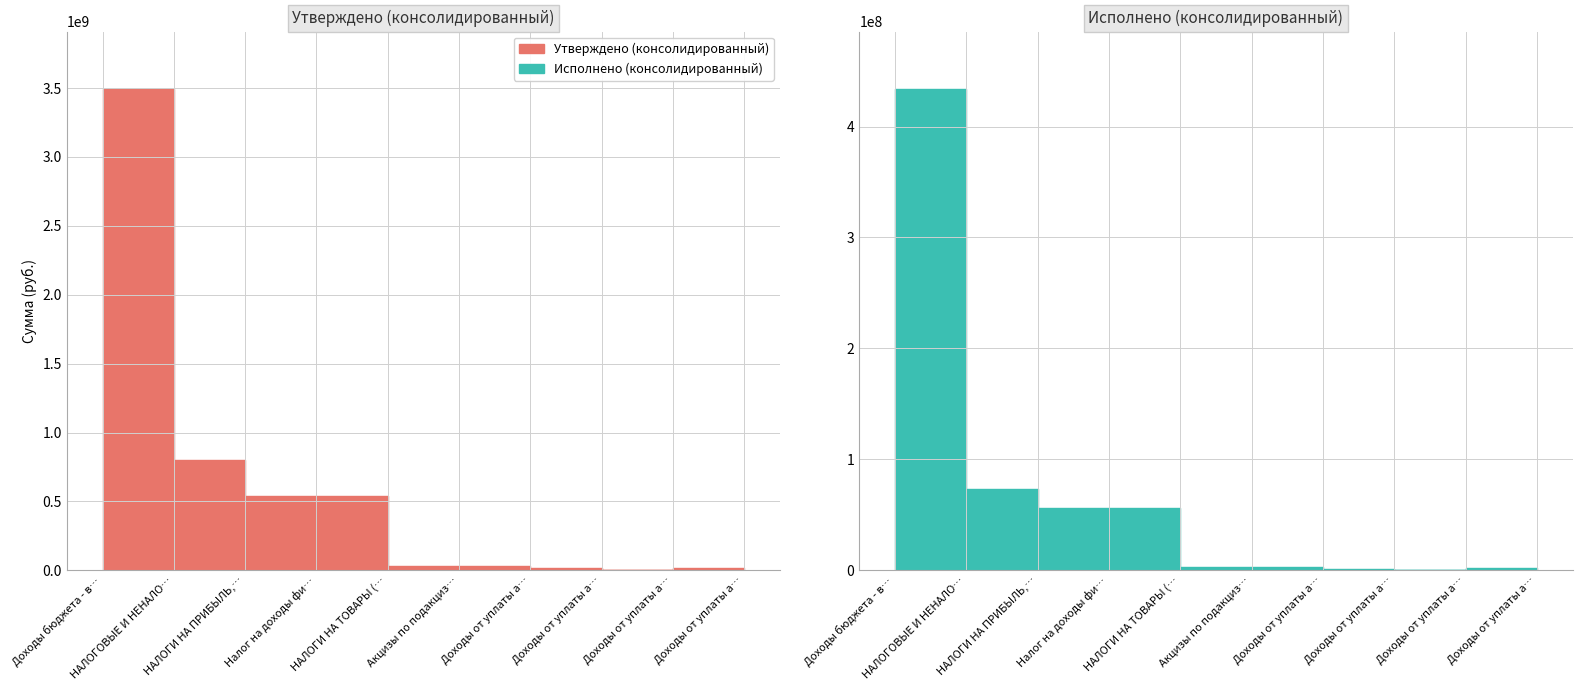

How many distinct data groups are displayed?

2